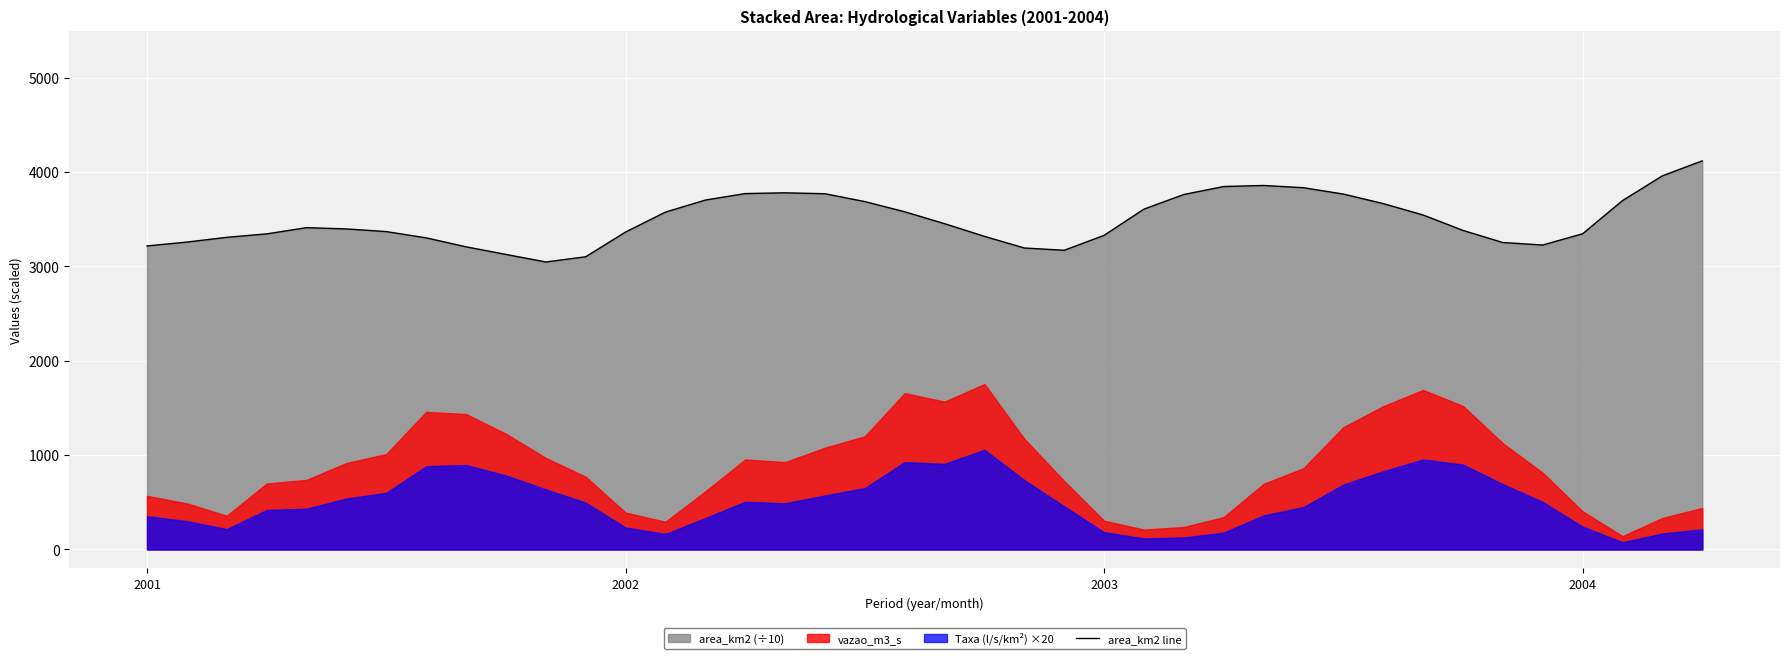

Read the value at 37.

3698.3